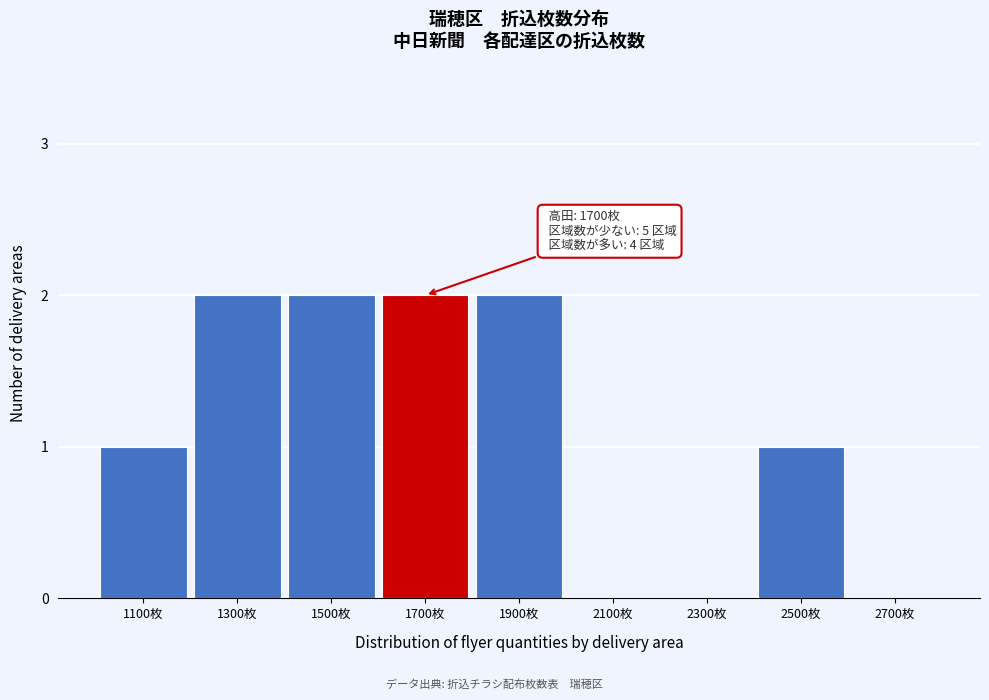

Reading left to right, transcribe all the data shown in this chart.

1100枚=1	1300枚=2	1500枚=2	1700枚=2	1900枚=2	2100枚=0	2300枚=0	2500枚=1	2700枚=0